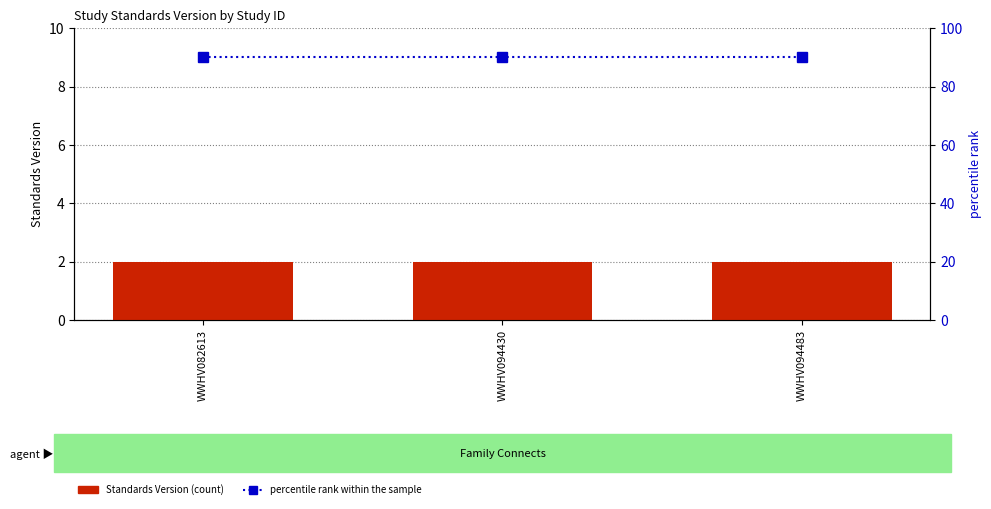

Count the number of categories in the chart.

3